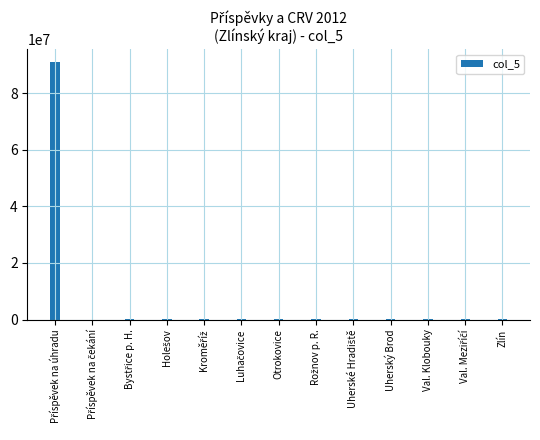

Where is the data nearest to the value 45438500?

Zlín